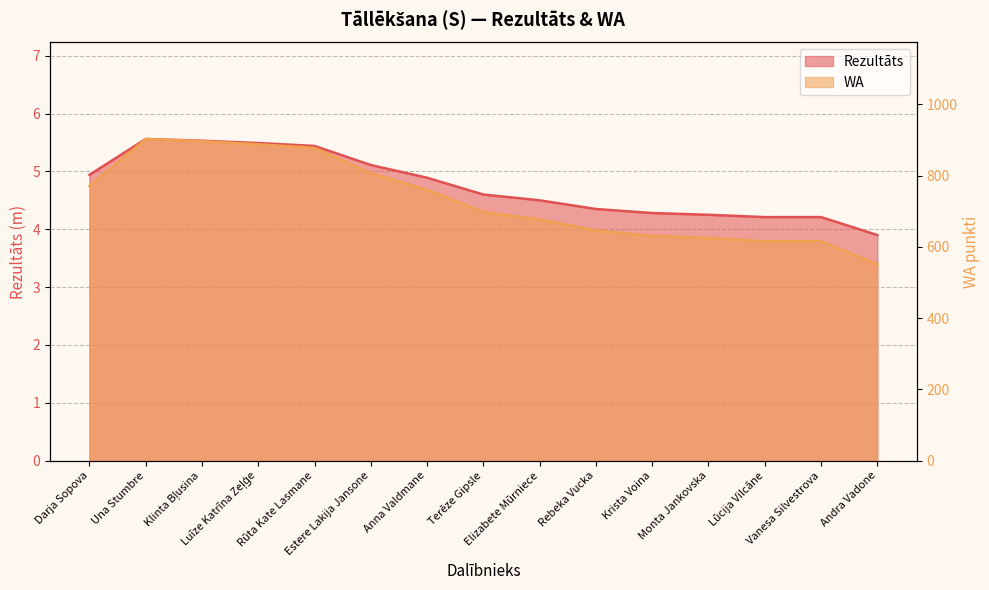

What is the label of the 14th point from the left?

Vanesa Silvestrova